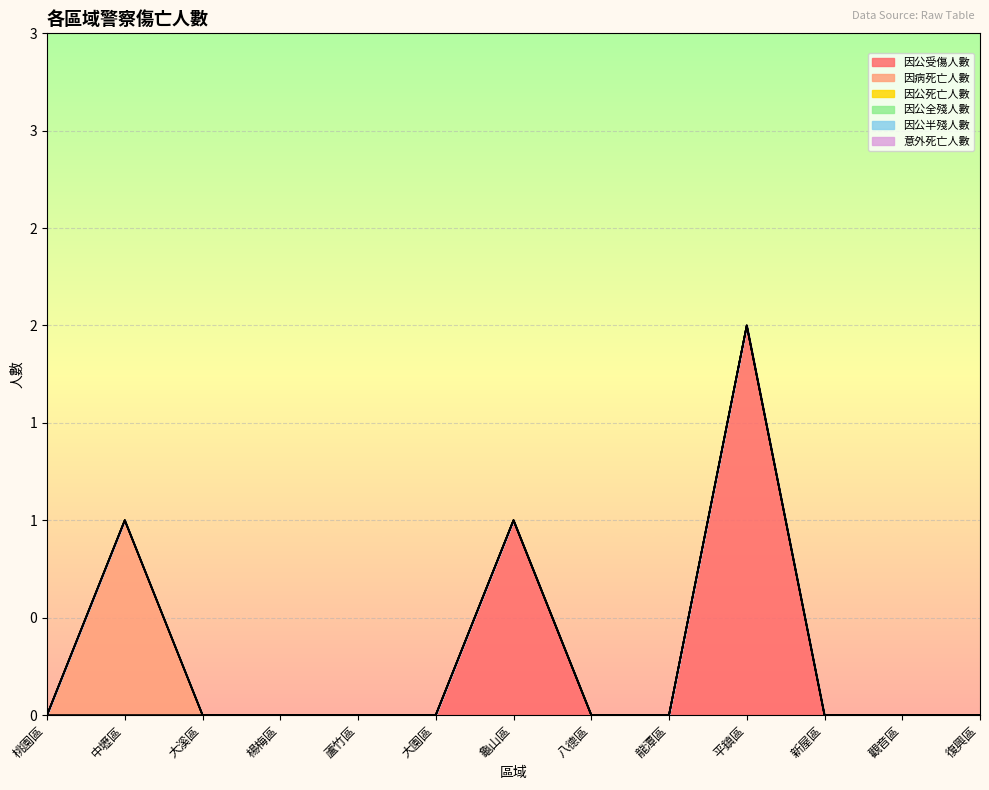

The 因公受傷人數 series shows 1 at 大溪區. True or false?

False